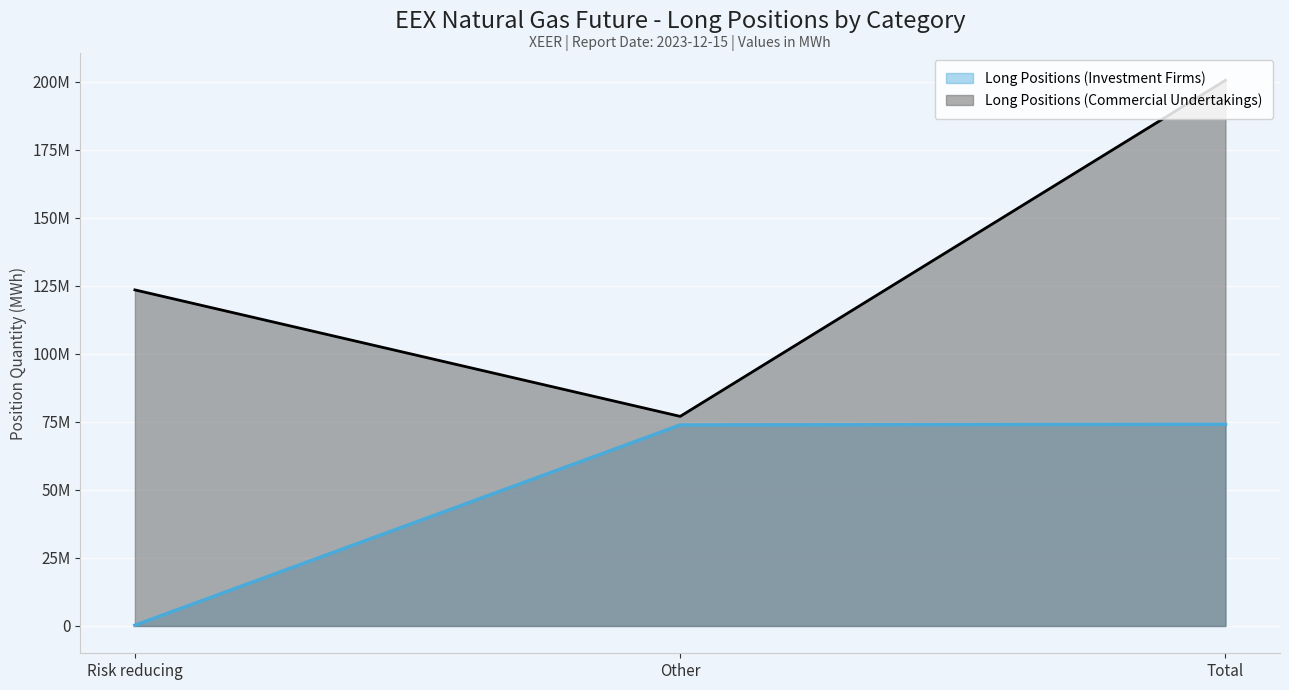

Which series has the largest total across all categories?

Long Positions (Commercial Undertakings)